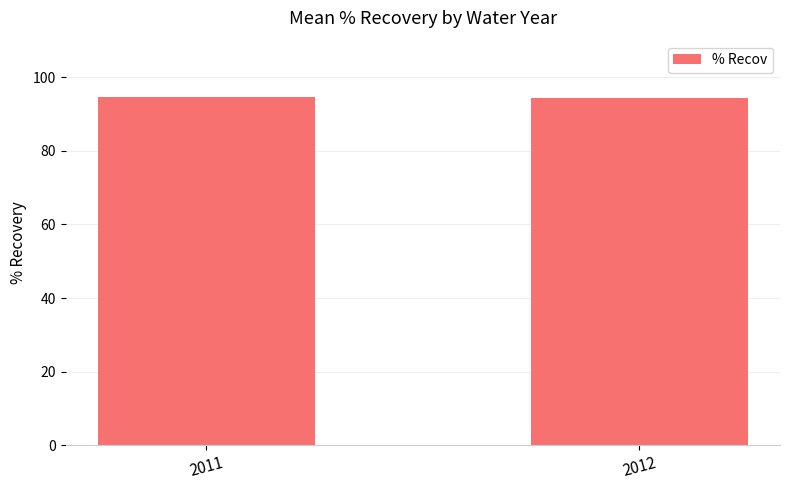

True or false: the data shows 94.6 at 2011.

True